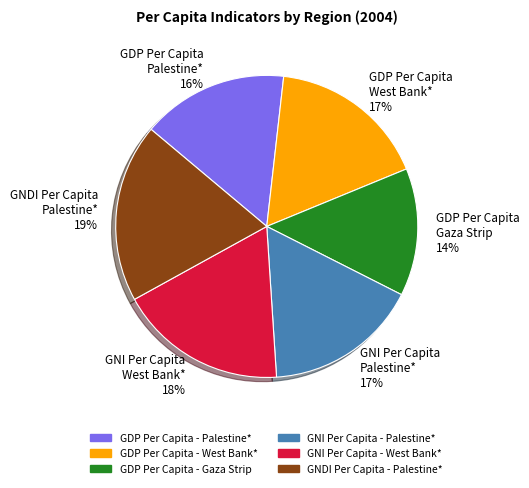

To the nearest percent, what is the difference between the GDP Per Capita Gaza Strip 14% and GNDI Per Capita Palestine* 19% slice percentages?

5%